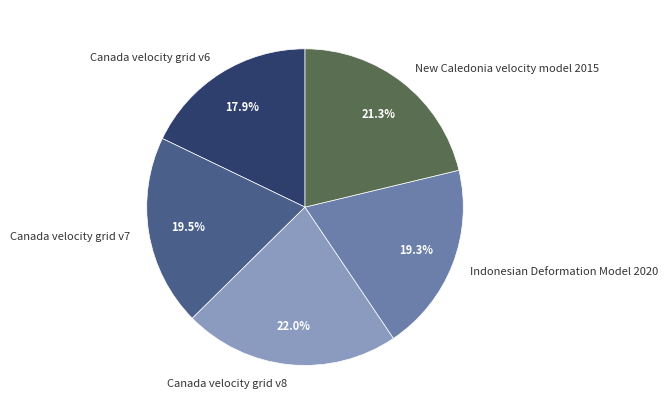

Count the number of slices in the pie.

5